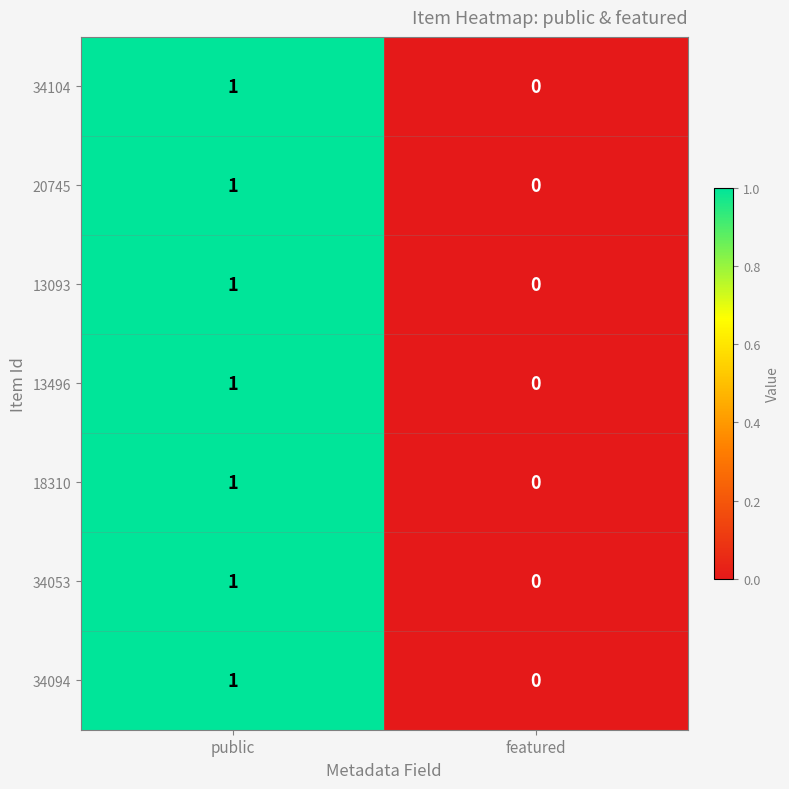

True or false: 34094 has a value of 1 at featured.

False